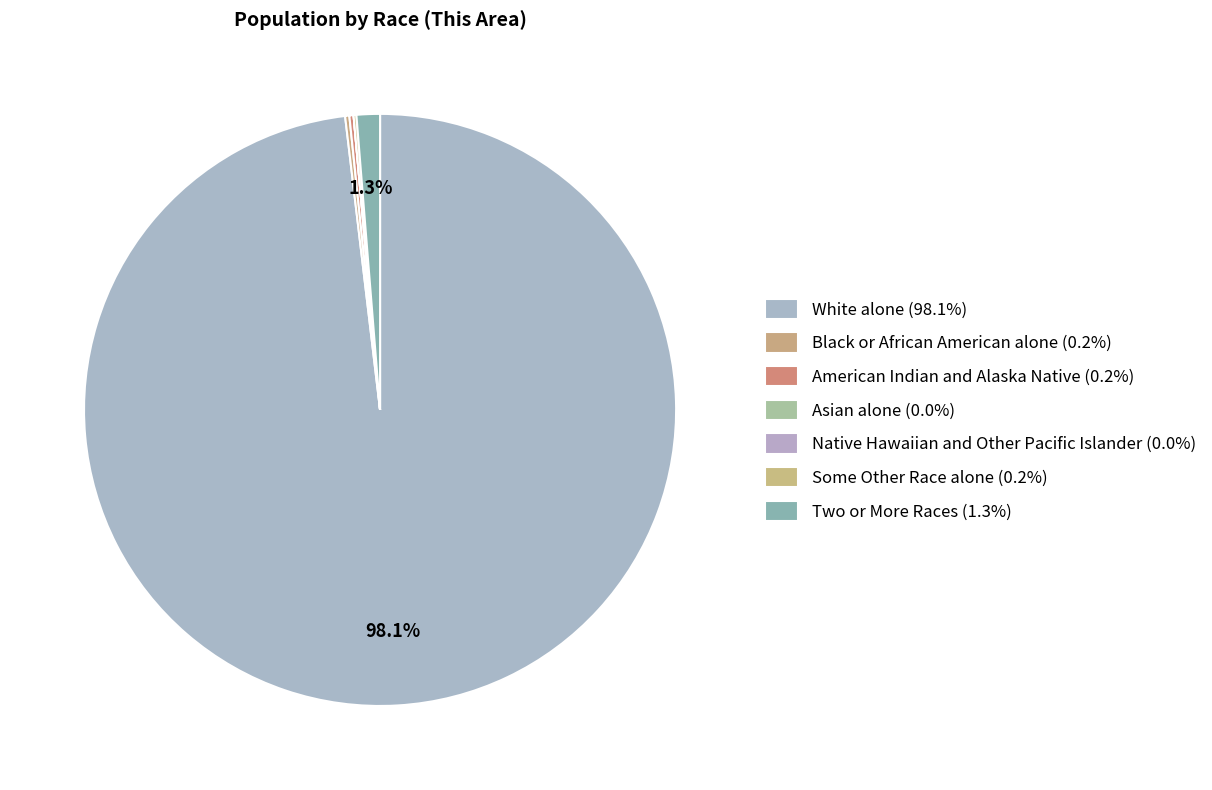

Which slice is the largest?

White alone